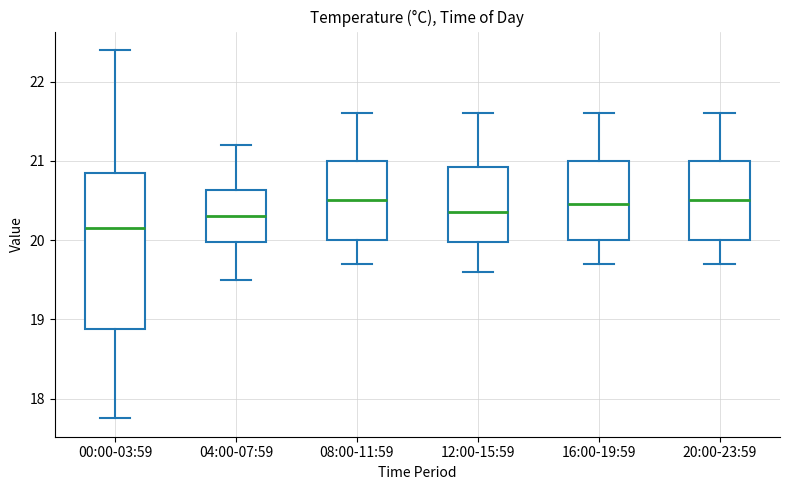

Reading left to right, transcribe this box plot: for each box, give where its median line is, the range the box spans, and where its two whiskers end, as read against the y-axis. The values are not printed on the chart, so give them approximately, as read against the axis.

00:00-03:59: median 20.2, box 18.9 to 20.9, whiskers 17.8 to 22.4
04:00-07:59: median 20.3, box 20.0 to 20.6, whiskers 19.5 to 21.2
08:00-11:59: median 20.5, box 20.0 to 21.0, whiskers 19.7 to 21.6
12:00-15:59: median 20.4, box 20.0 to 20.9, whiskers 19.6 to 21.6
16:00-19:59: median 20.5, box 20.0 to 21.0, whiskers 19.7 to 21.6
20:00-23:59: median 20.5, box 20.0 to 21.0, whiskers 19.7 to 21.6